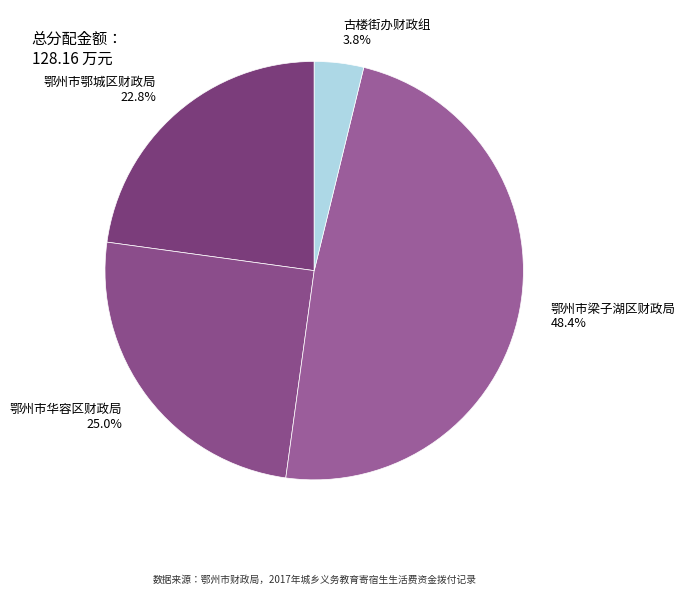

Which has a higher value, 古楼街办财政组 or 鄂州市梁子湖区财政局?

鄂州市梁子湖区财政局